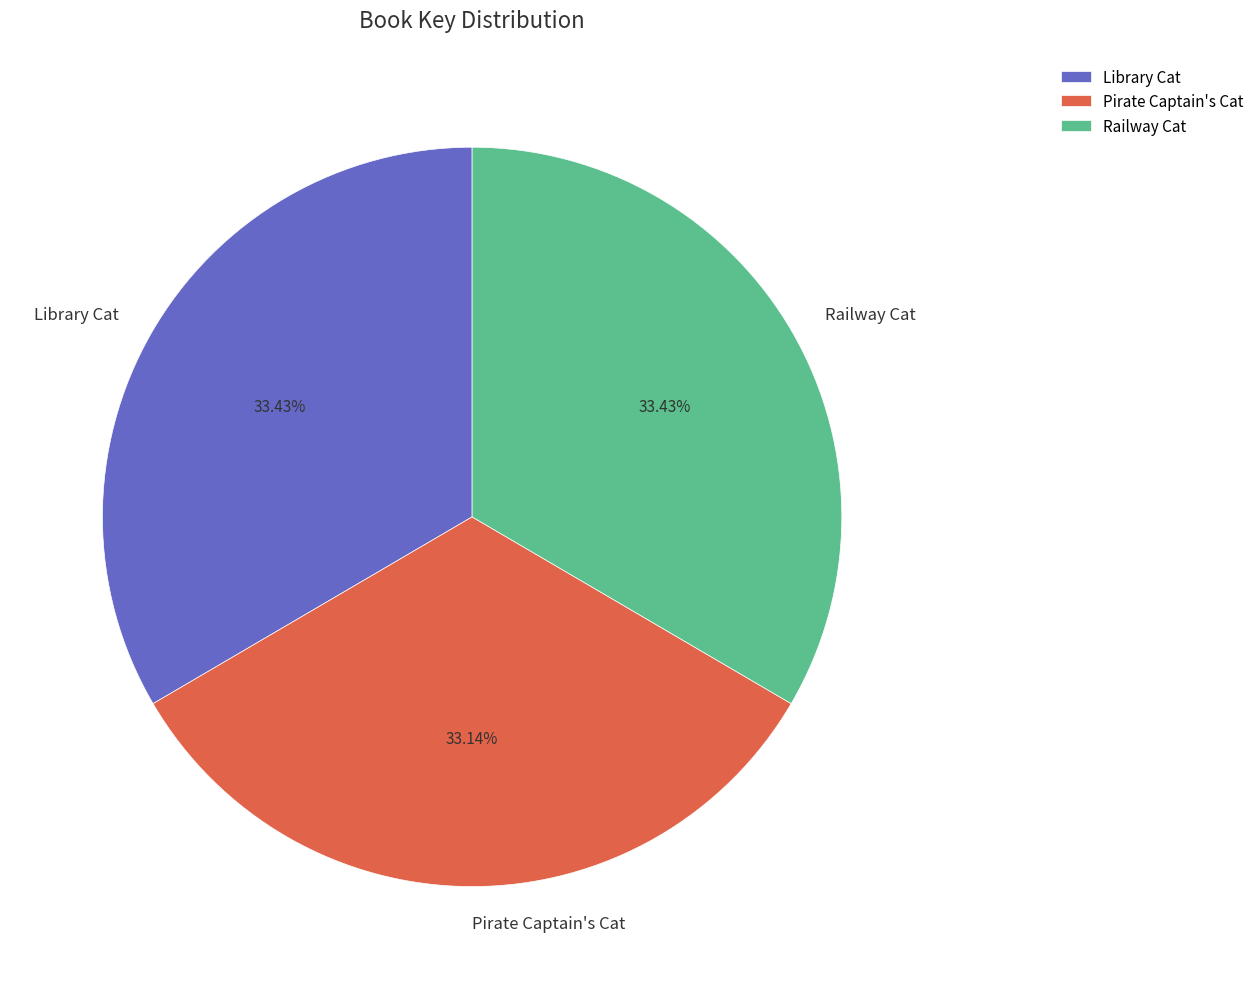

To the nearest percent, what portion does Pirate Captain's Cat represent?

33%